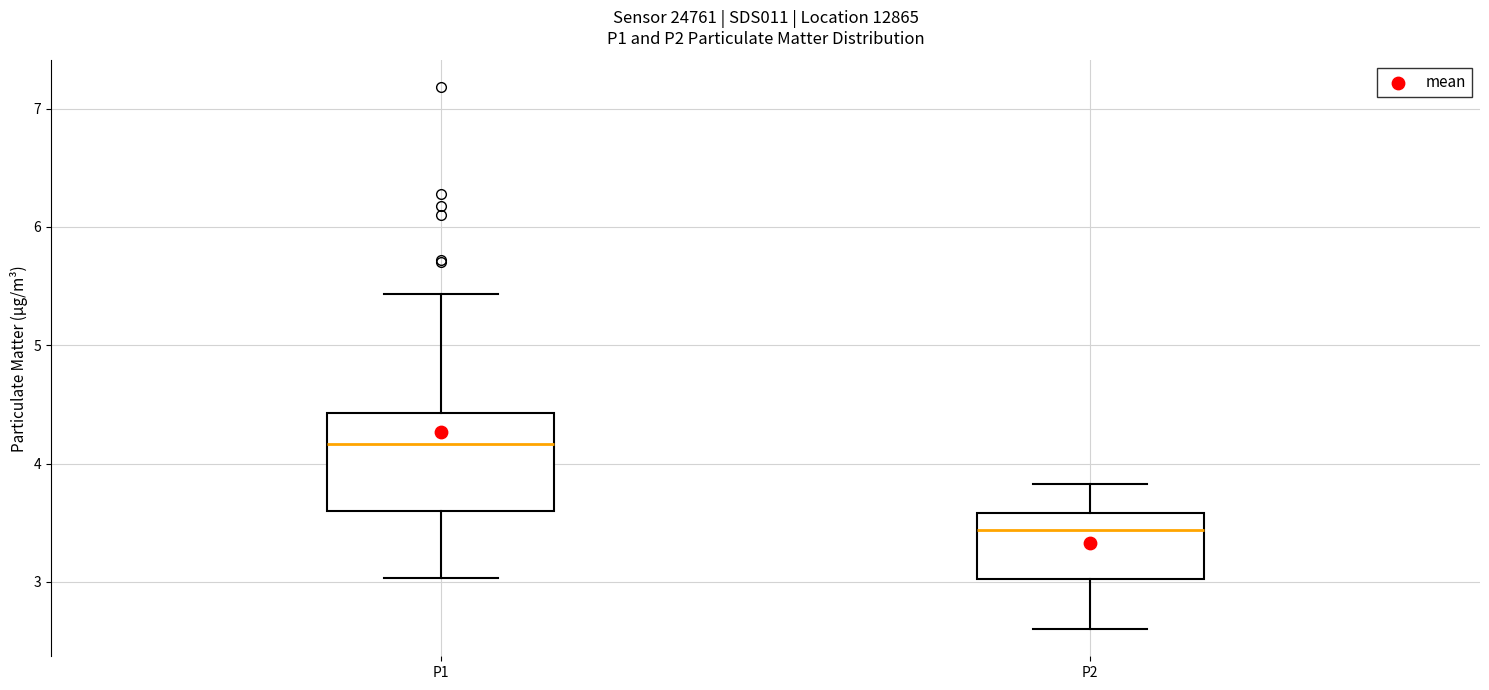

Where is the upper edge of the box for P1 on the y-axis? The values are not printed on the chart, so give them approximately, as read against the axis.

4.4